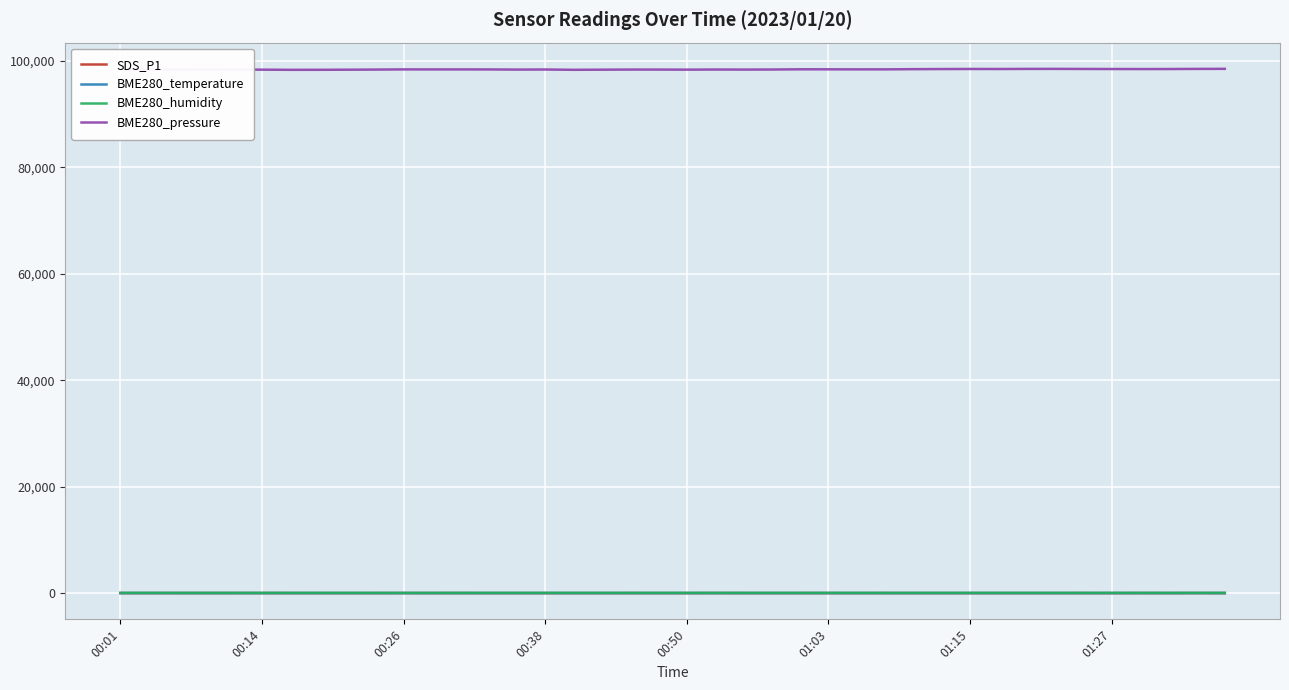

What is the minimum value for BME280_pressure?

98346.8